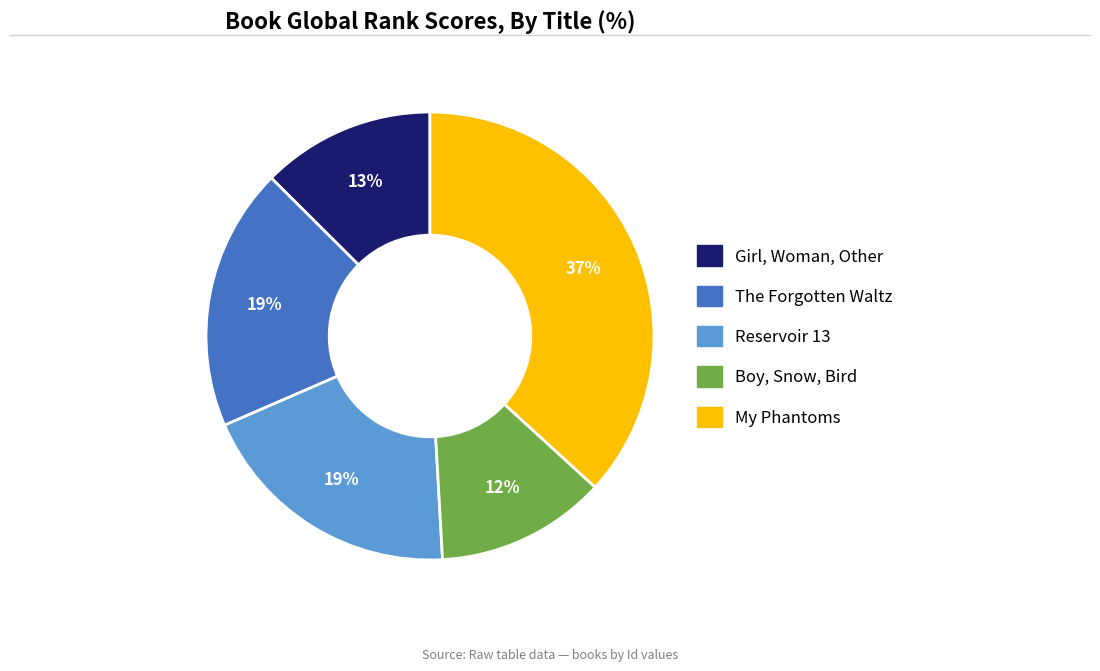

What percentage is the The Forgotten Waltz slice, to the nearest percent?

19%